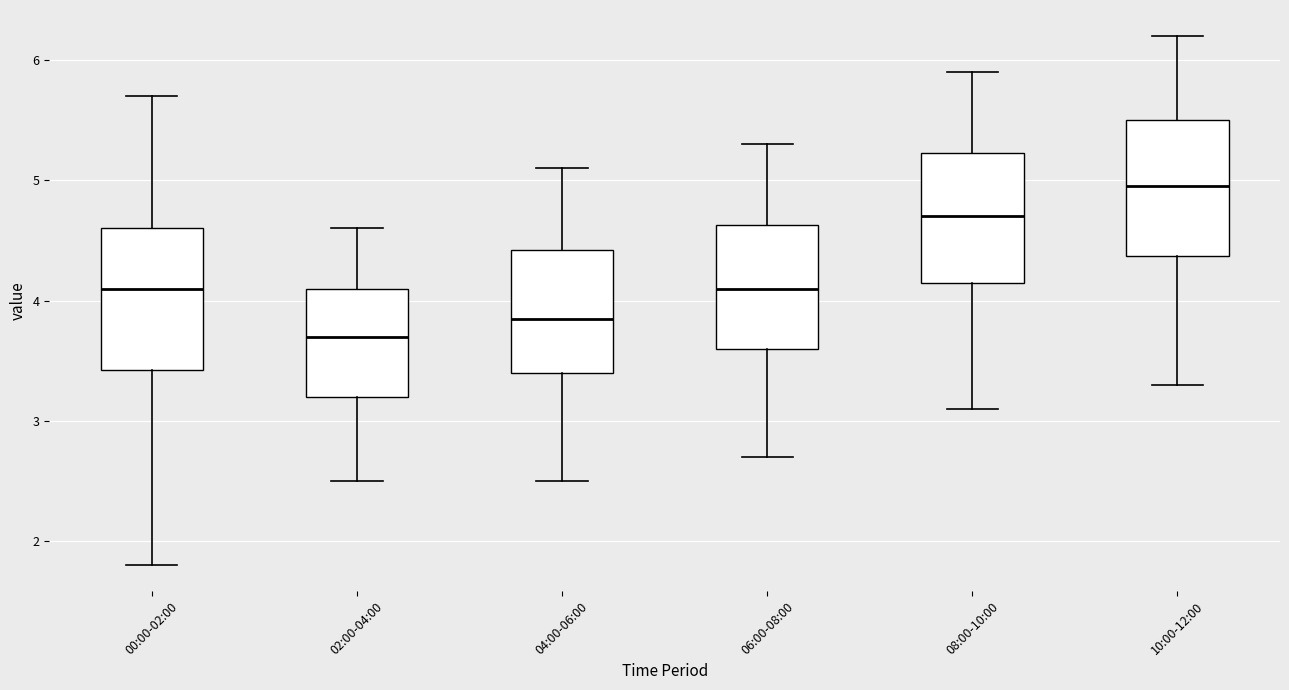

Which box has the highest median line?

10:00-12:00